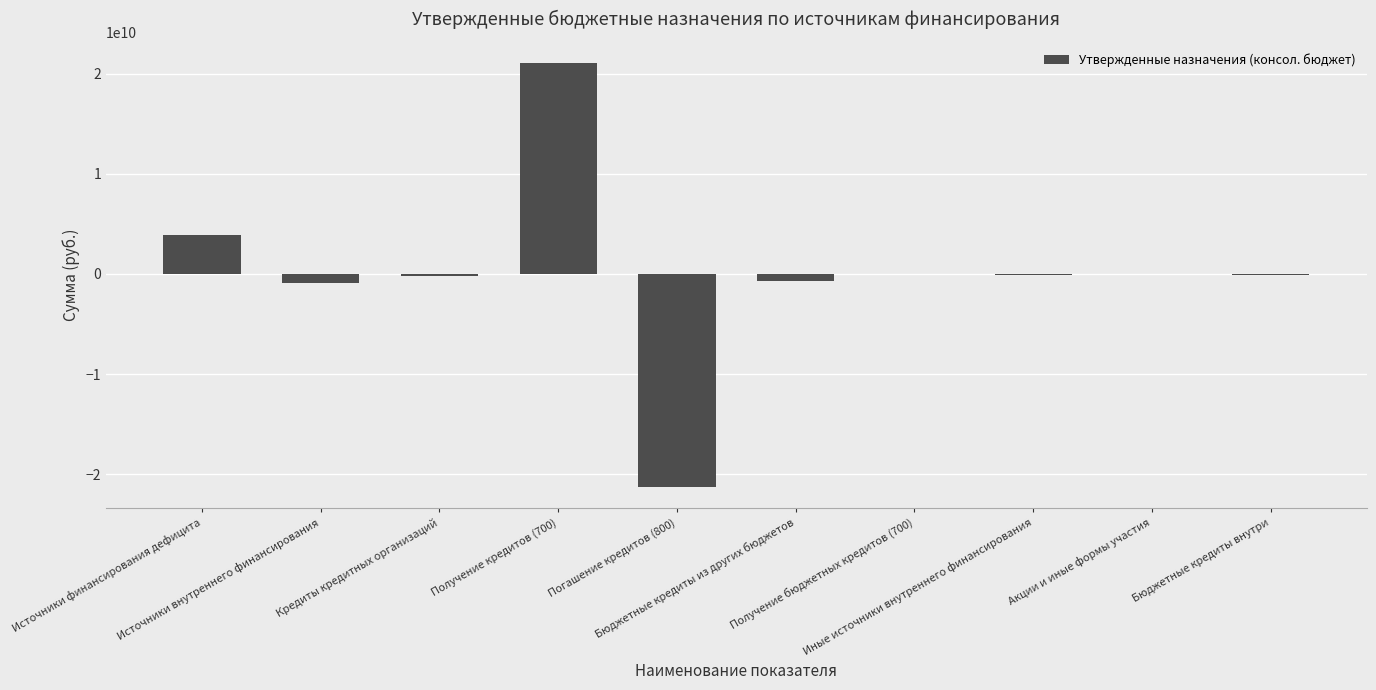

What is the maximum value shown in the chart?

21043023566.2